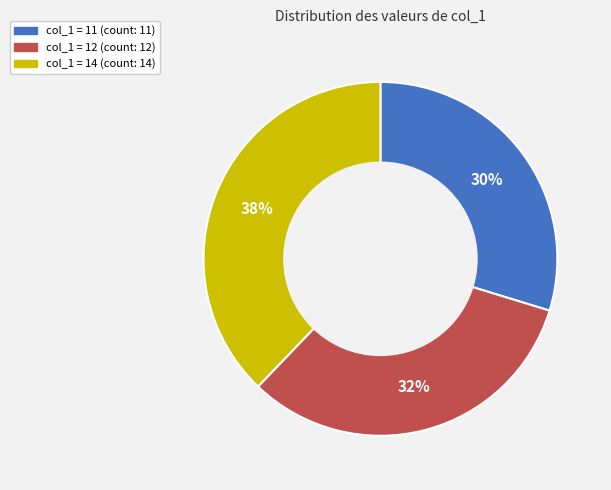

What percentage is the col_1 = 14 (count: 14) slice, to the nearest percent?

38%